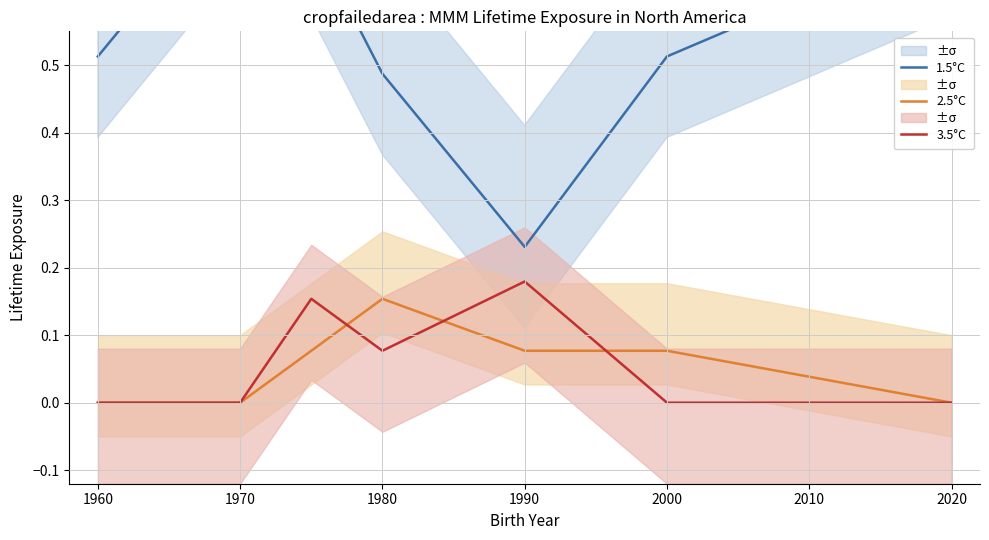

How many series are shown in this chart?

3